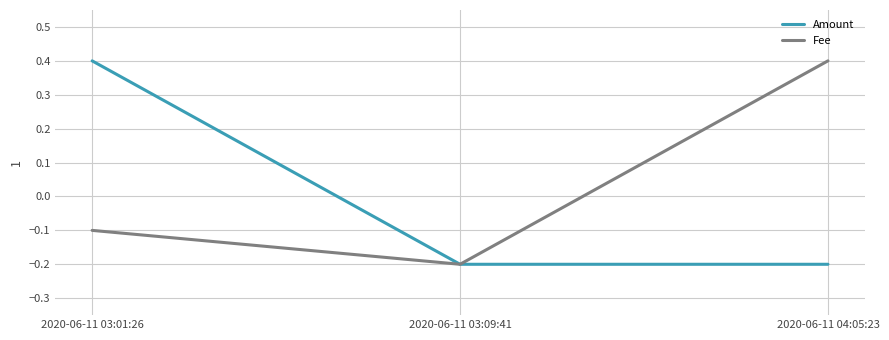

What position from the right is 2020-06-11 03:09:41?

2